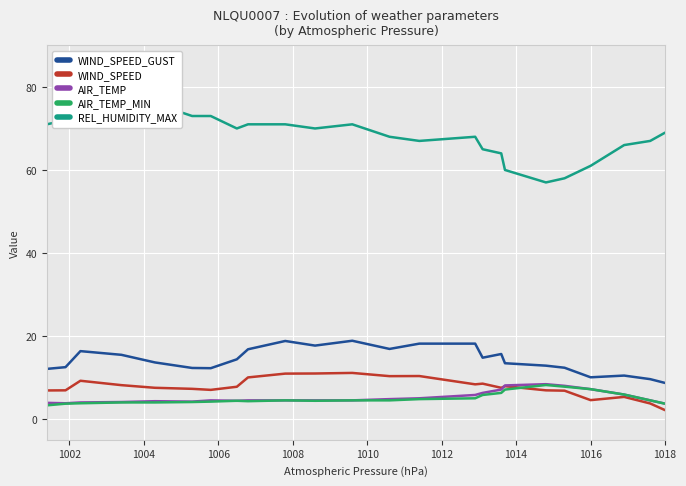

How many data points in AIR_TEMP are less than 4?

3